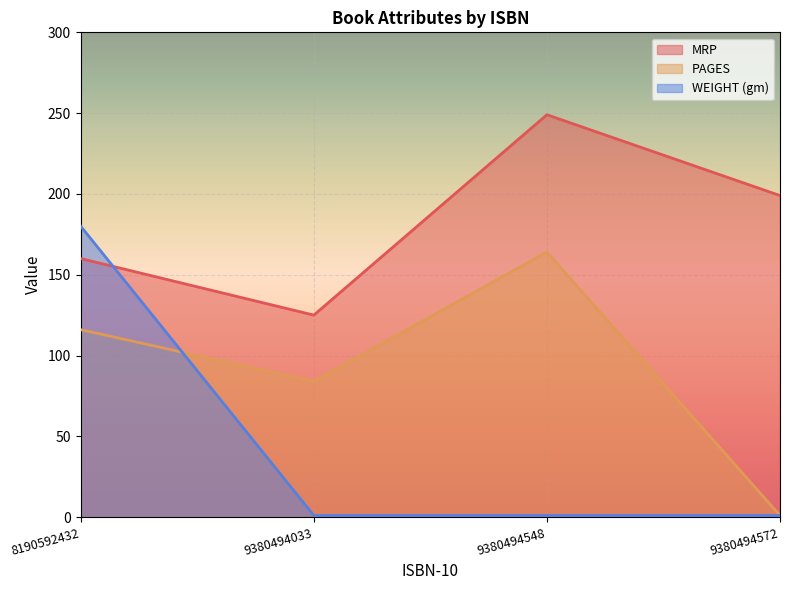

The PAGES series shows 116 at 8190592432. True or false?

True